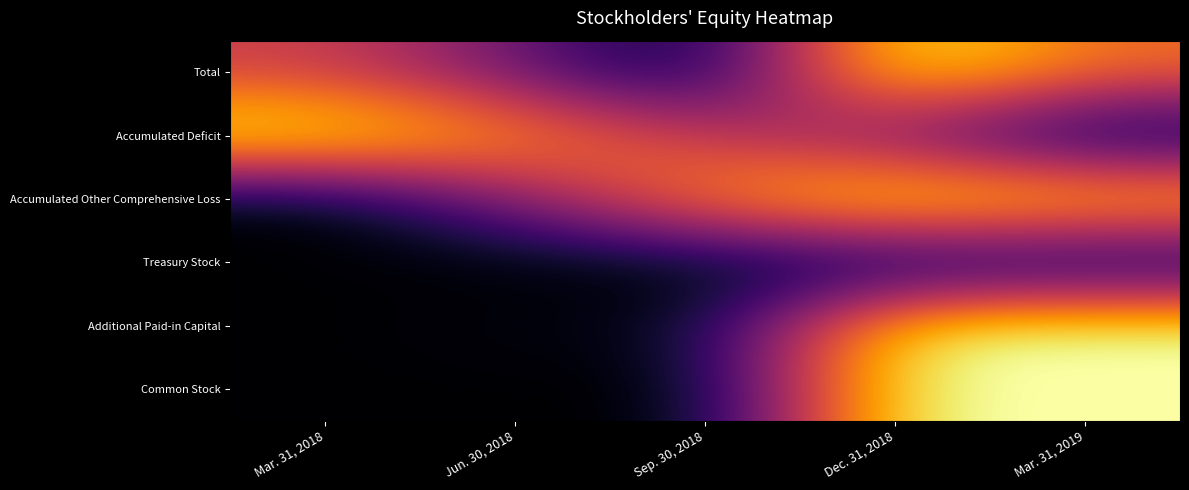

How many categories are shown in the chart?

5